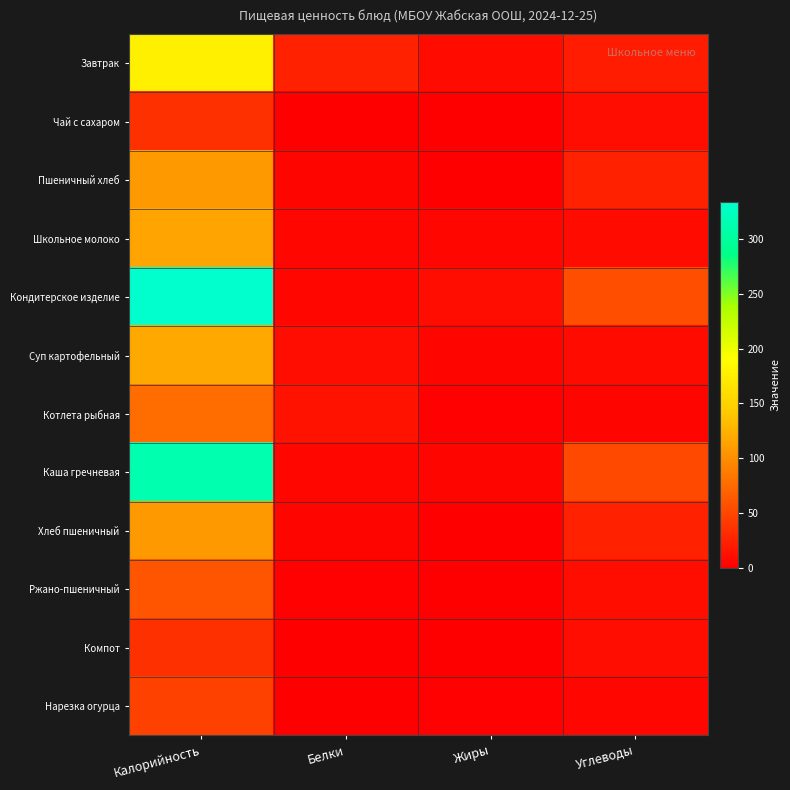

What is the difference between the highest and lowest values at Калорийность?

299.0